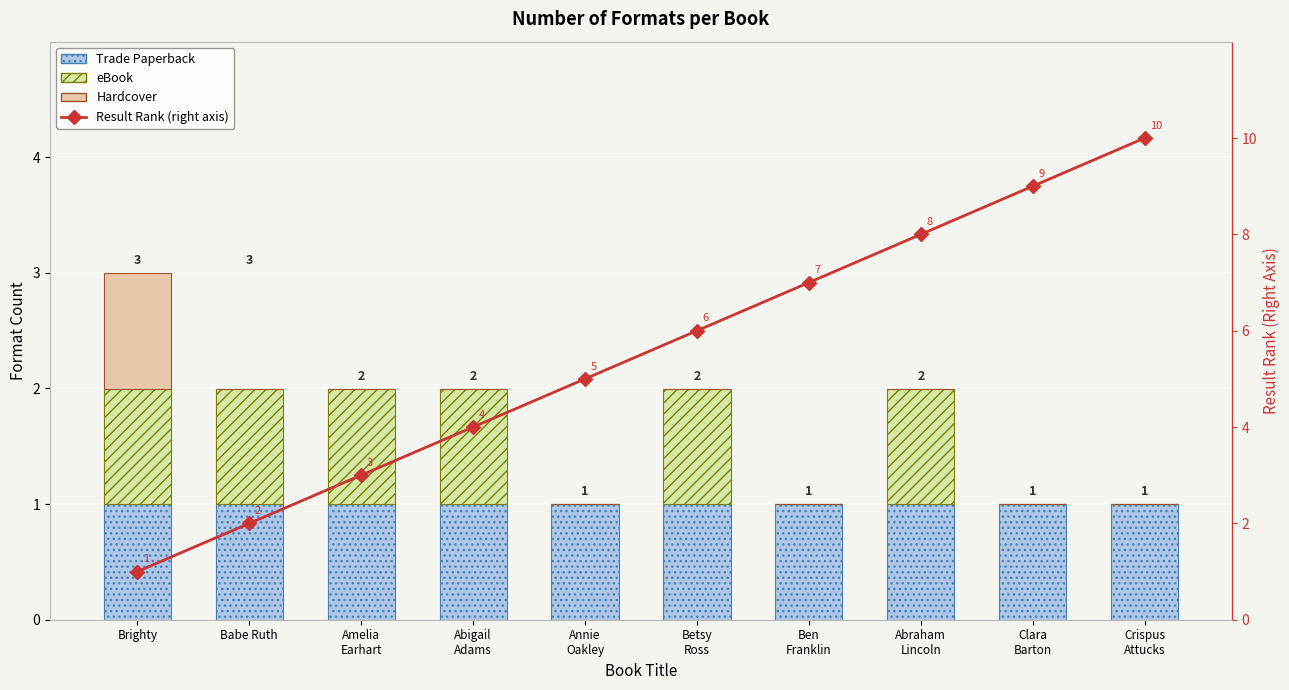

Which series has the widest spread of values?

Result Rank (right axis)